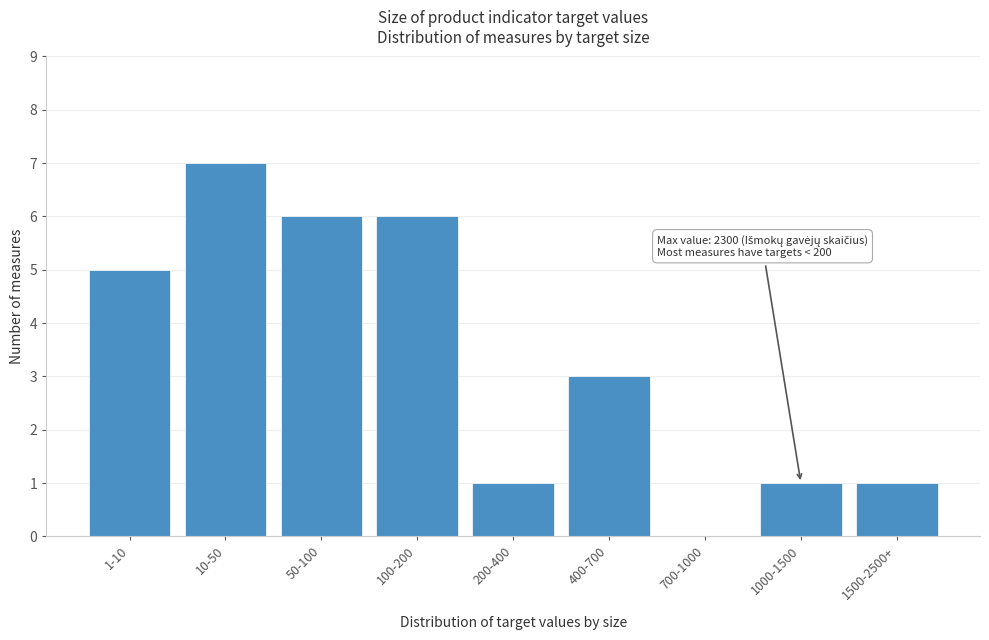

Reading left to right, what are all the values shown in this chart?

1-10=5	10-50=7	50-100=6	100-200=6	200-400=1	400-700=3	700-1000=0	1000-1500=1	1500-2500+=1